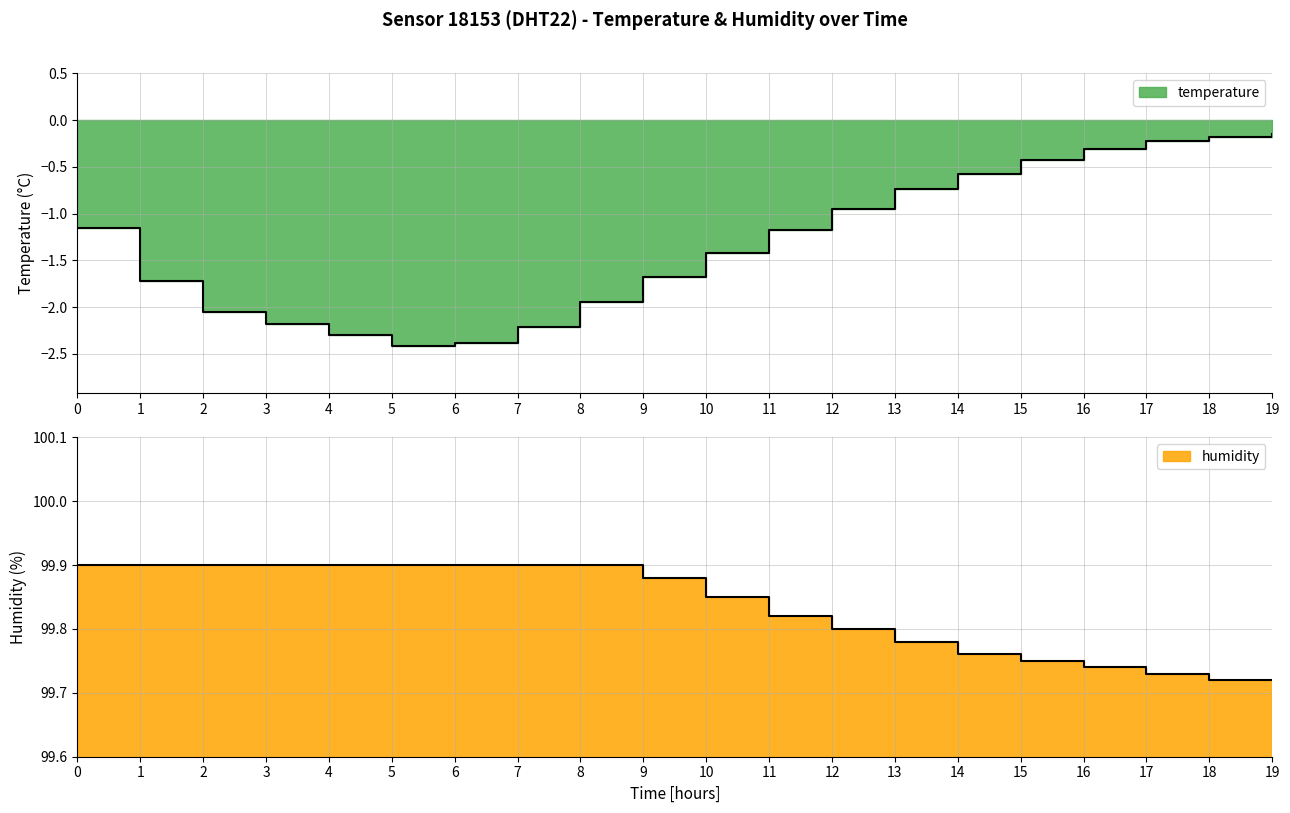

True or false: temperature and humidity intersect in this chart.

False